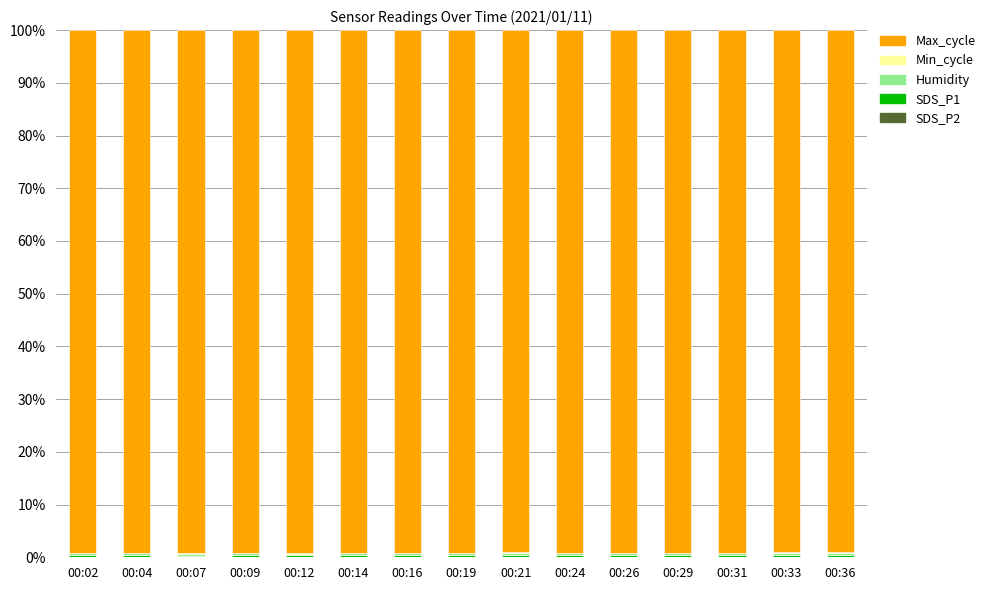

Which has a higher value, 00:36 or 00:07?

00:36